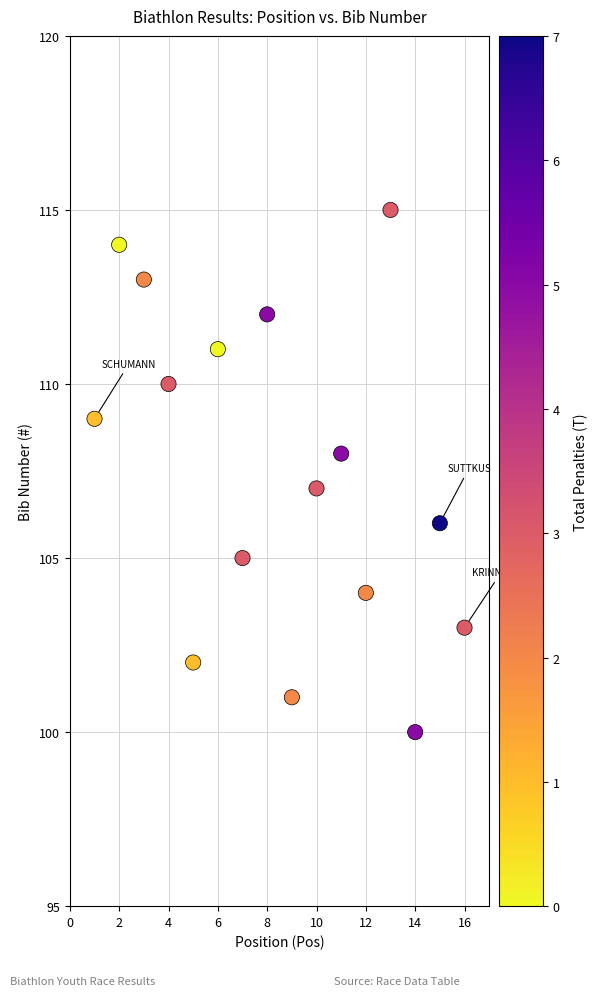

What is the range of Y values (max minus min)?

15